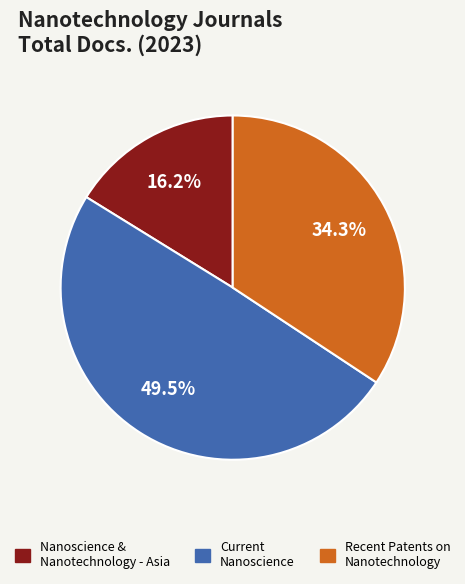

Does any single category account for the majority?

No